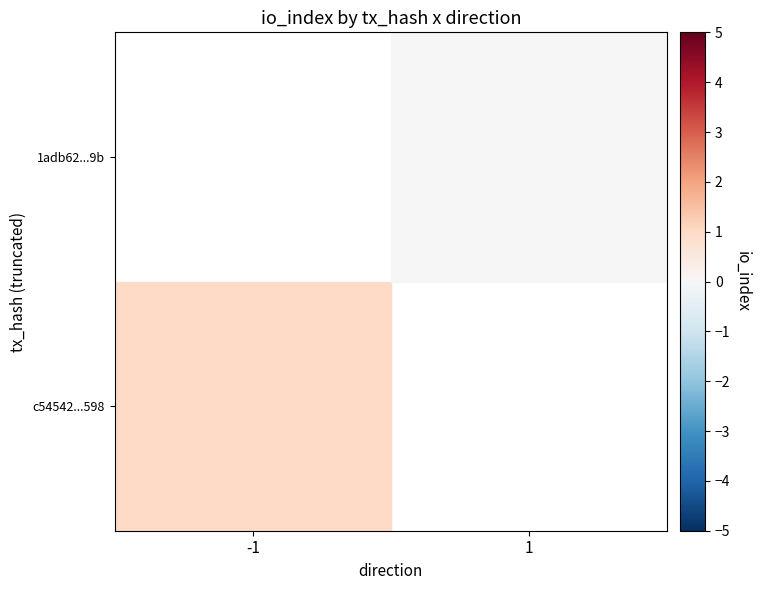

At which label does 1adb62...9b reach its minimum?

-1